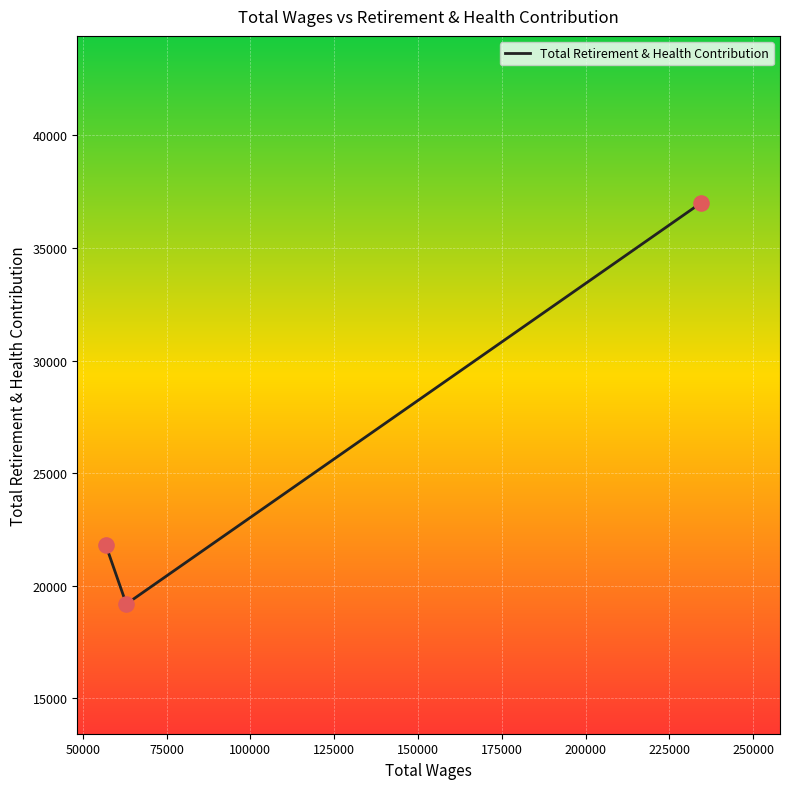

What is the minimum value shown in the chart?

19192